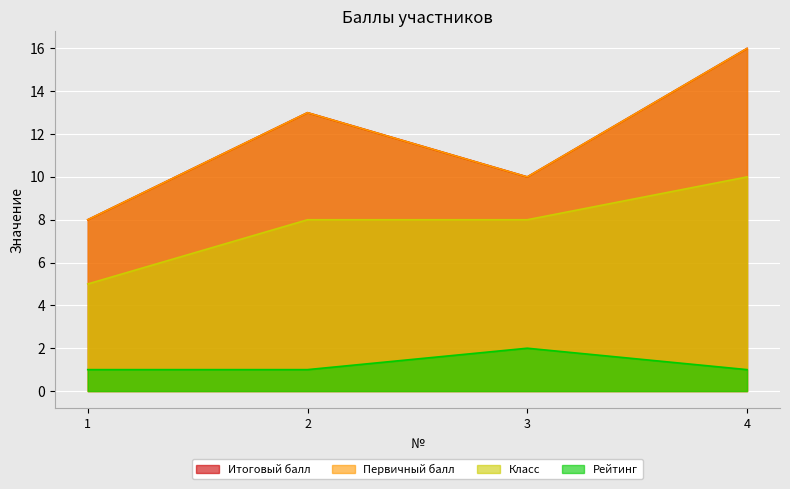

What is the value of the Первичный балл point at the 3rd from the left?

10